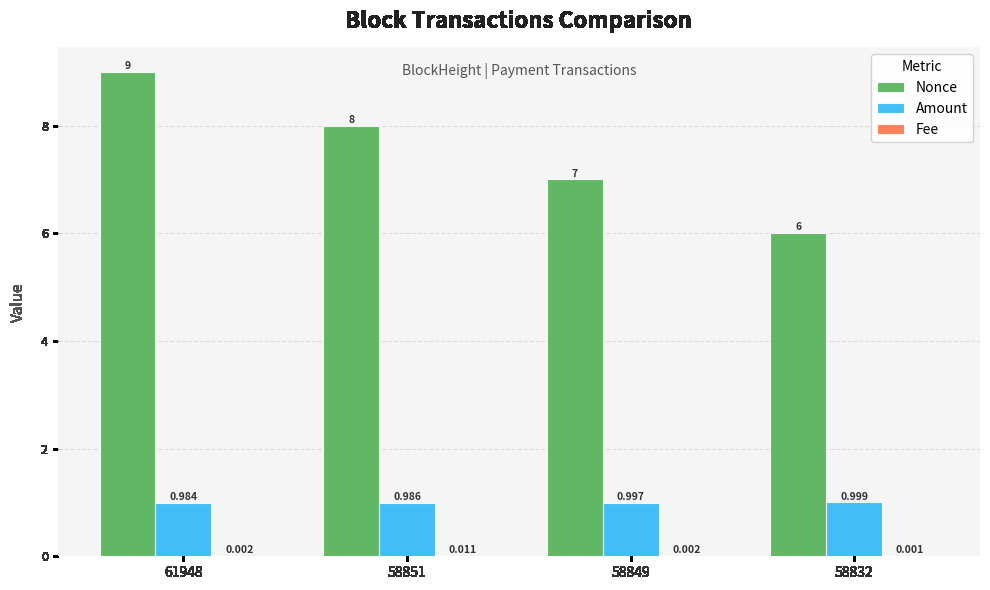

How many data points does each series have?

4